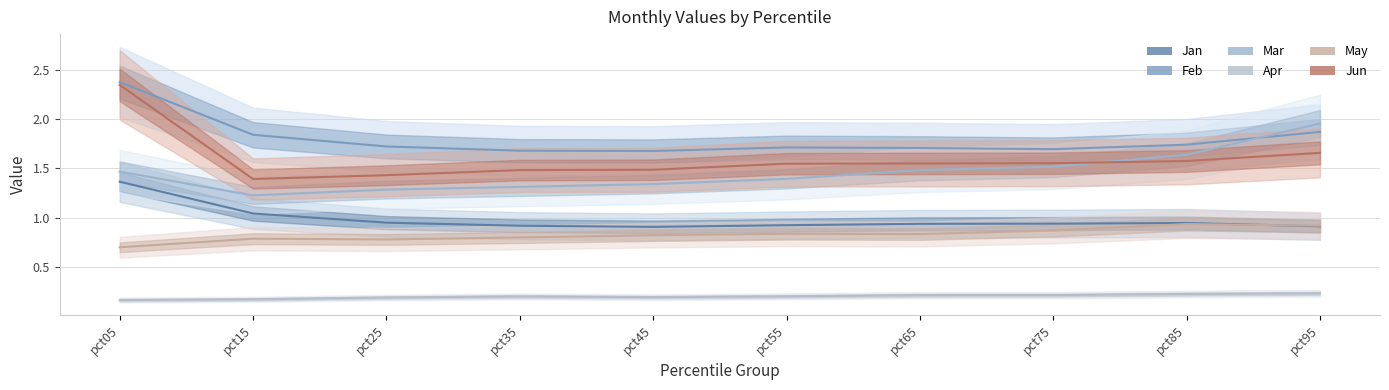

True or false: Jun and Apr intersect in this chart.

False